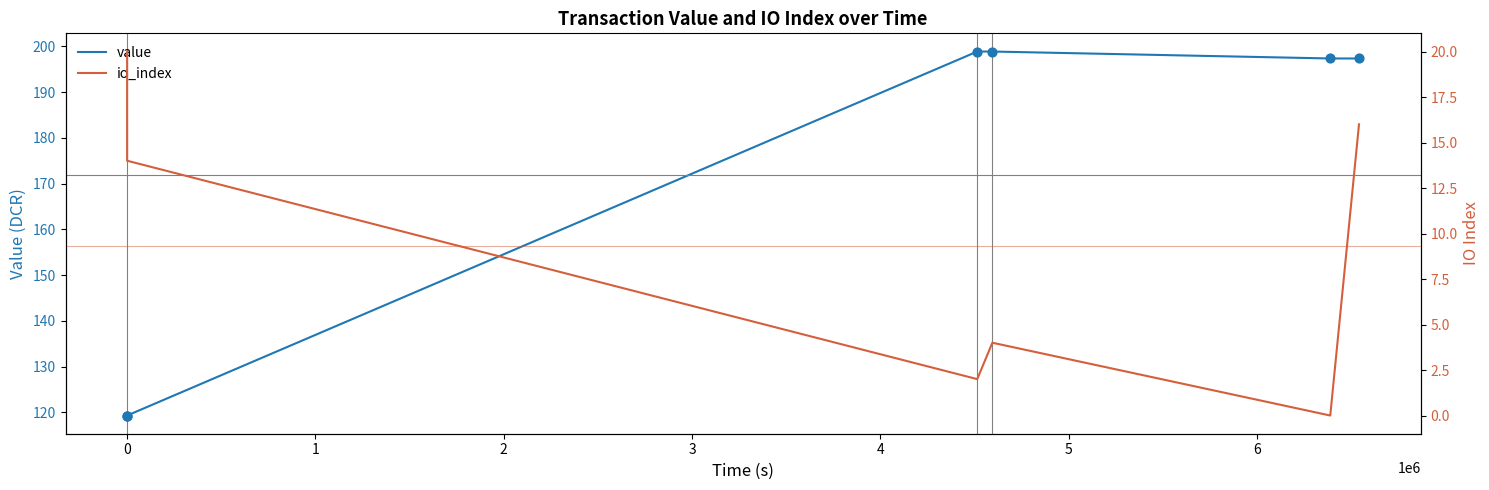

Which series has the largest Y range (max minus min)?

value